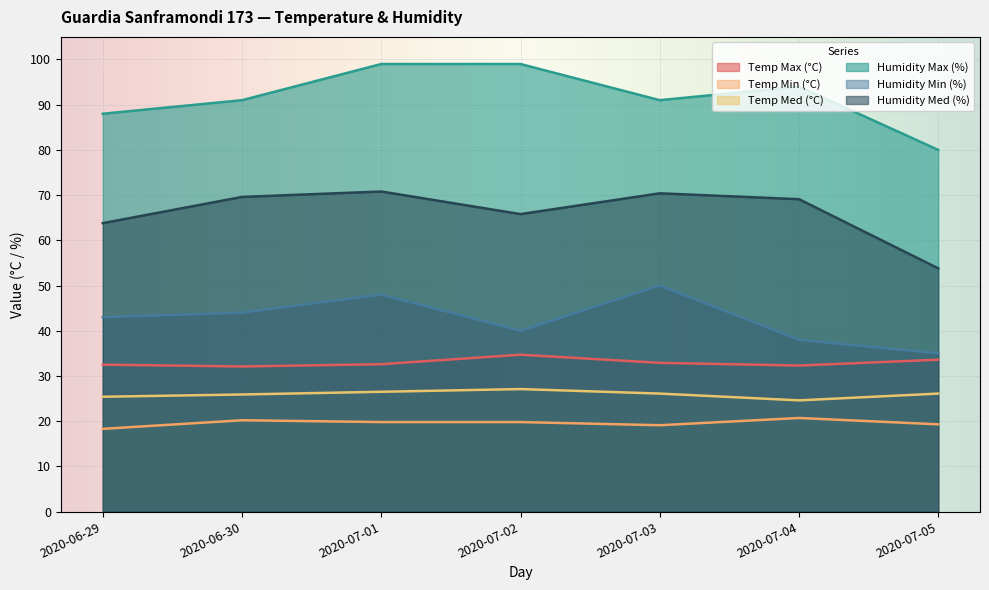

Which label corresponds to the smallest value in the chart?

2020-06-29